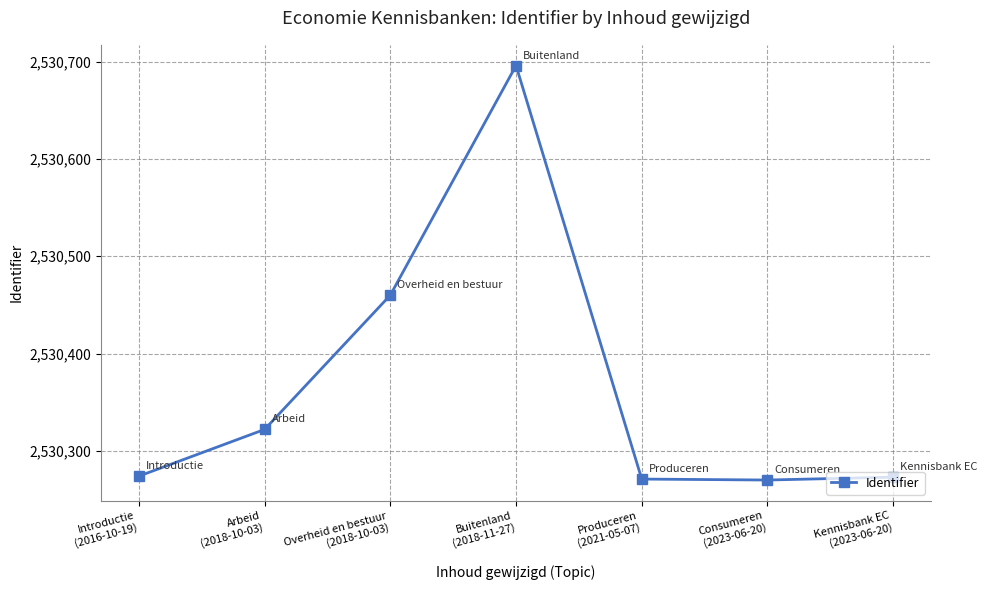

What is the value of the 7th point from the left?

2530273